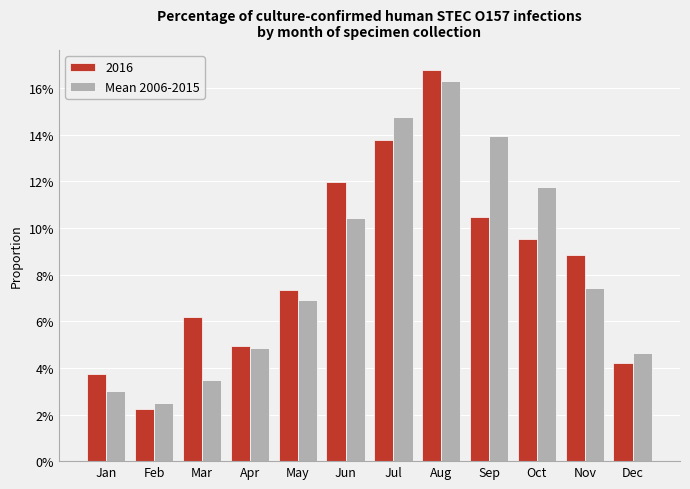

Does the chart contain any negative values?

No